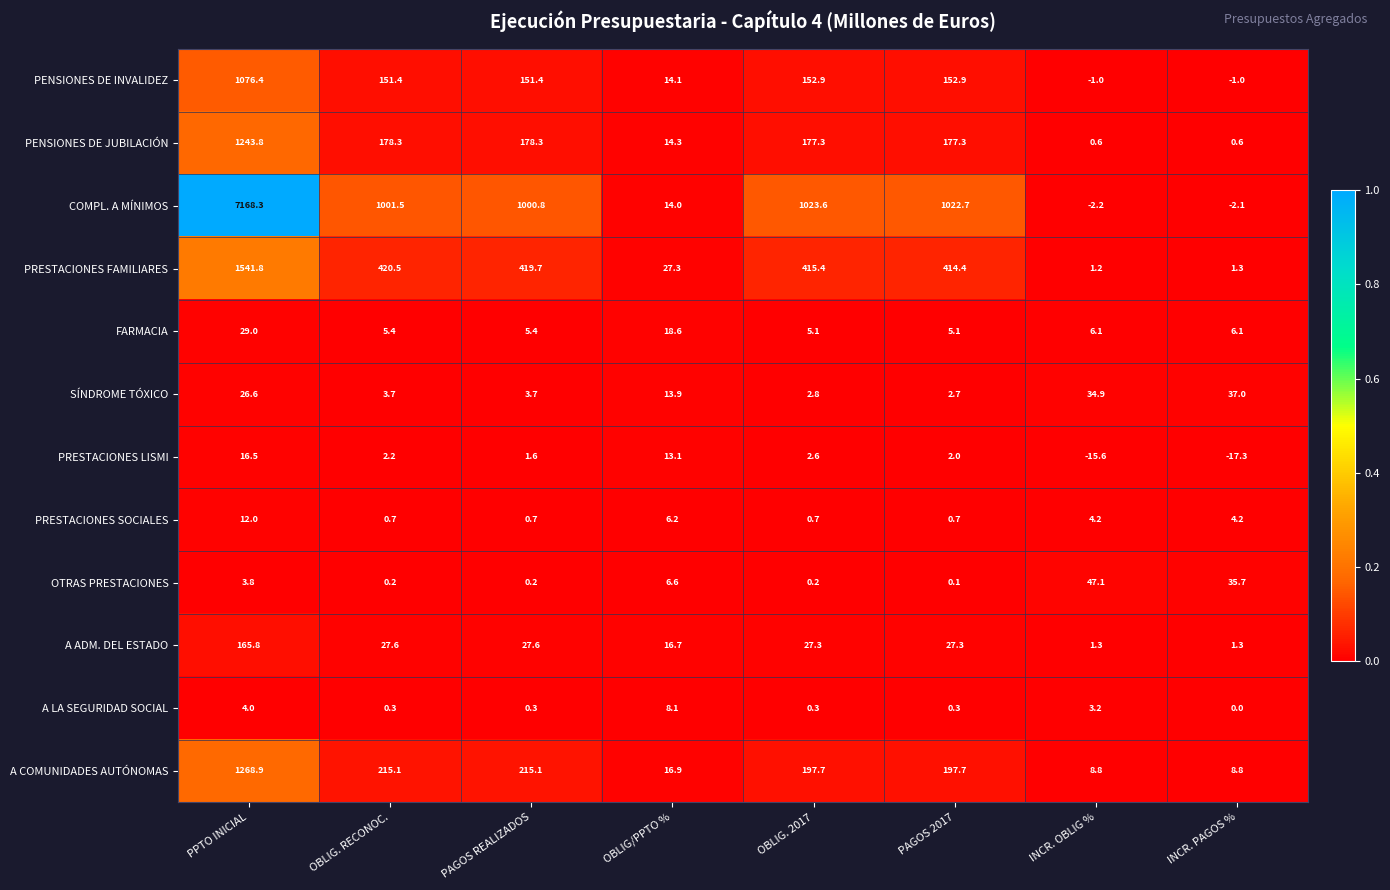

Rank the series by their maximum value, from highest to lowest.

COMPL. A MÍNIMOS, PRESTACIONES FAMILIARES, A COMUNIDADES AUTÓNOMAS, PENSIONES DE JUBILACIÓN, PENSIONES DE INVALIDEZ, A ADM. DEL ESTADO, OTRAS PRESTACIONES, SÍNDROME TÓXICO, FARMACIA, PRESTACIONES LISMI, PRESTACIONES SOCIALES, A LA SEGURIDAD SOCIAL